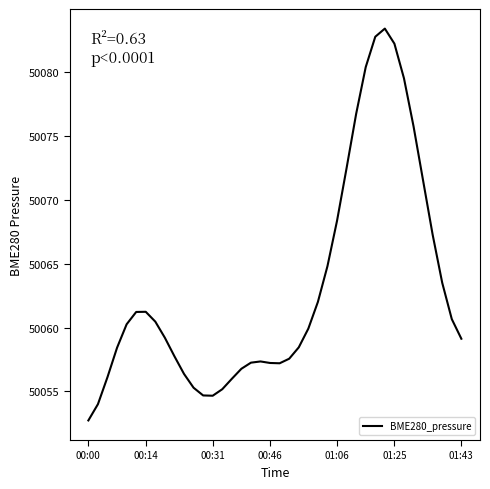

What is the minimum value shown in the chart?

50052.7